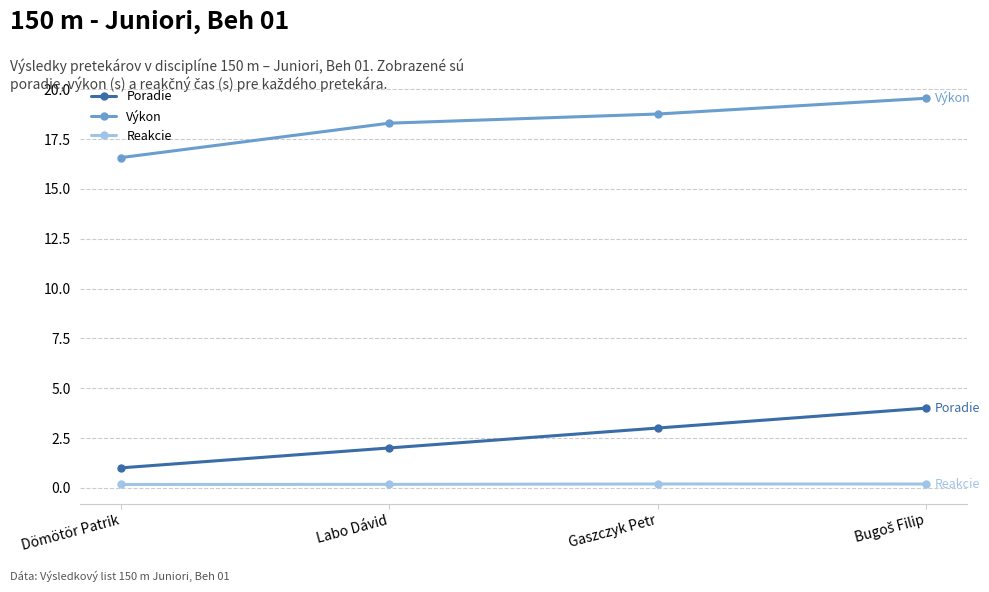

The Výkon series shows 18.3 at Labo Dávid. True or false?

True